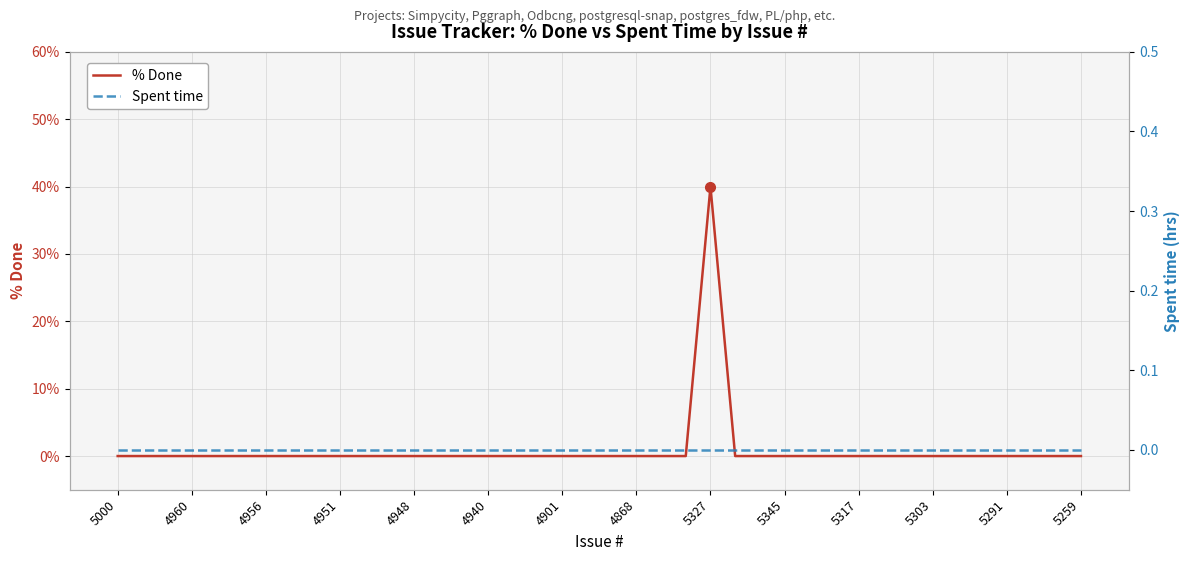

Which category has the highest value in the % Done series?

5327